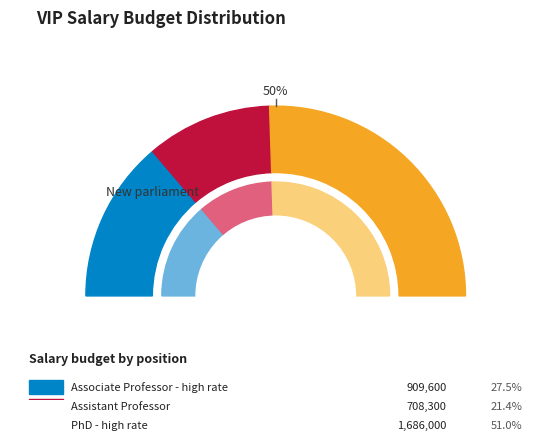

What percentage is the Associate Professor - high rate slice, to the nearest percent?

28%